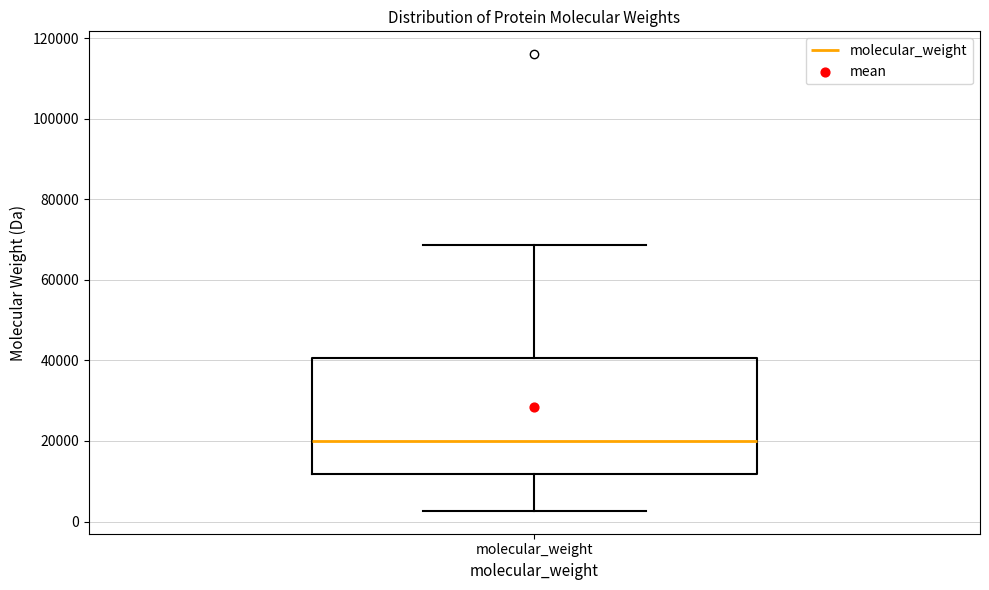

Where does the median line of the box for molecular_weight sit on the y-axis? The values are not printed on the chart, so give them approximately, as read against the axis.

20000